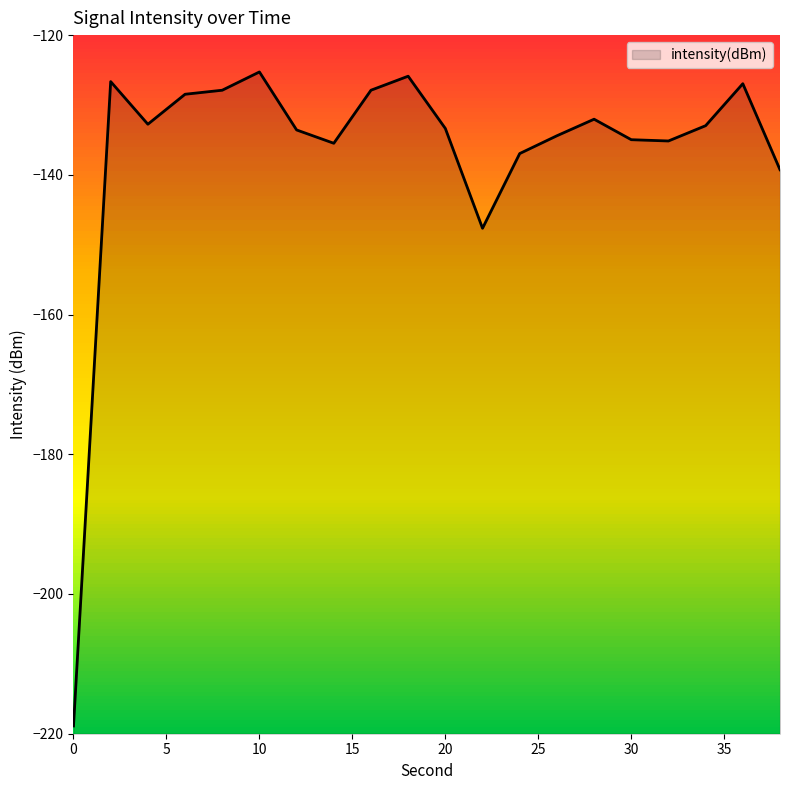

What is the smallest value displayed?

-218.9